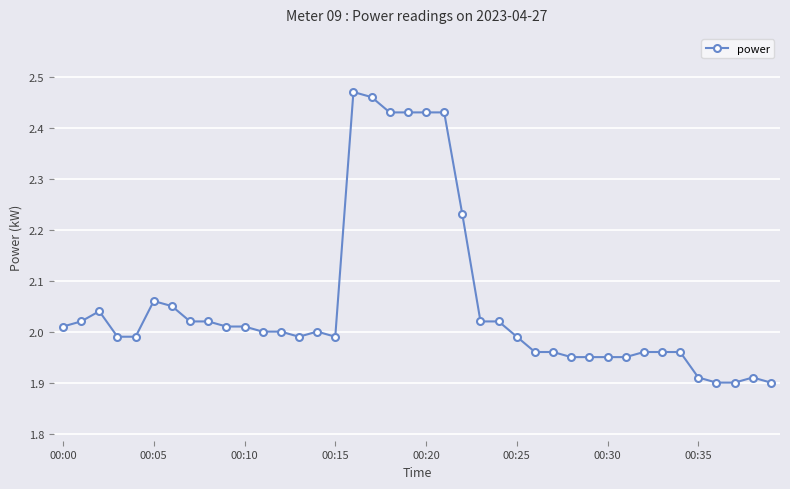

True or false: there are more than 2 points higher than both neighbors.

True